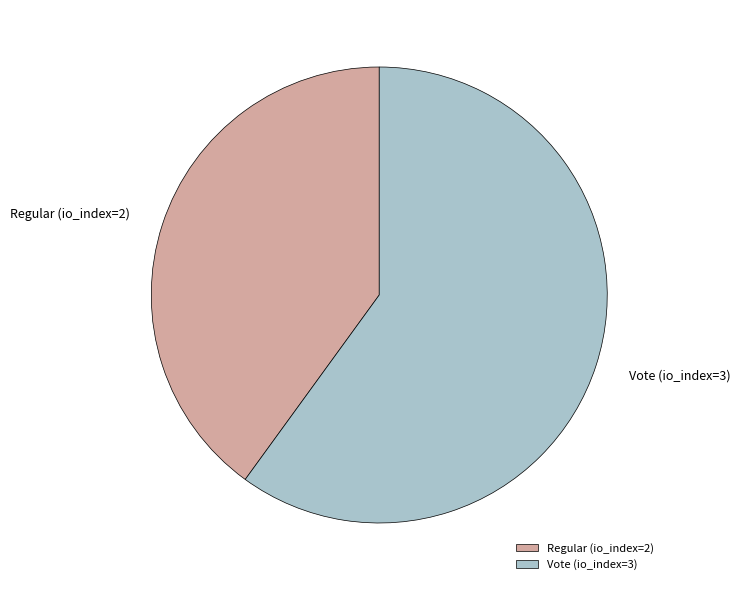

True or false: Regular (io_index=2) accounts for 29% of the total.

False